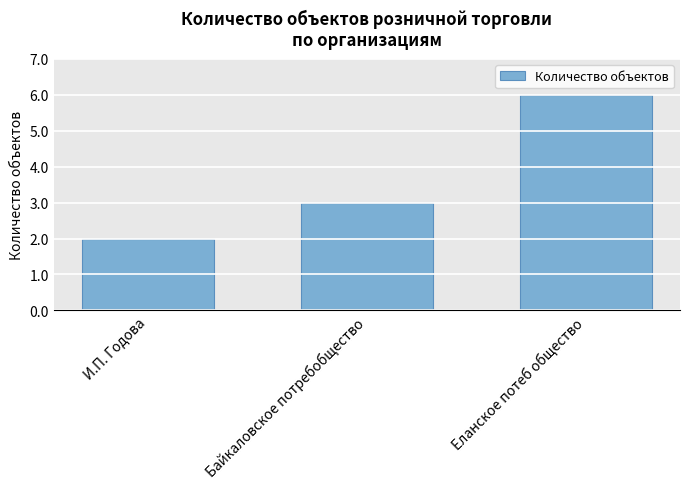

List the labels in order of value, largest first.

Еланское потеб общество, Байкаловское потребобщество, И.П. Годова